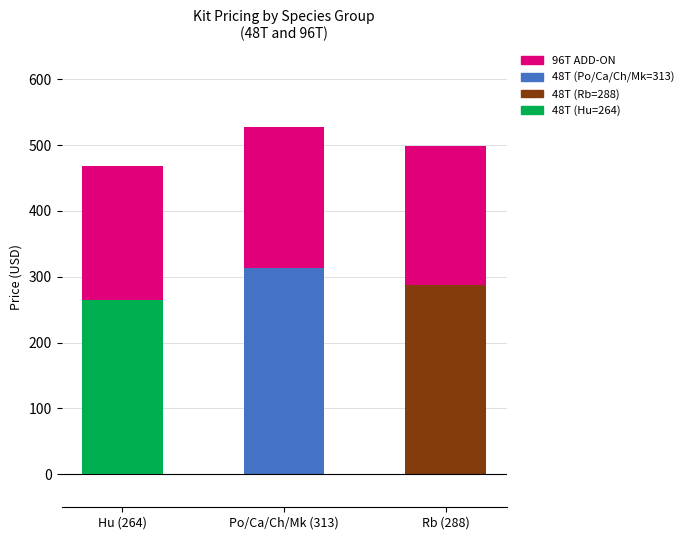

At which category is the sum across all series the highest?

Po/Ca/Ch/Mk (313)